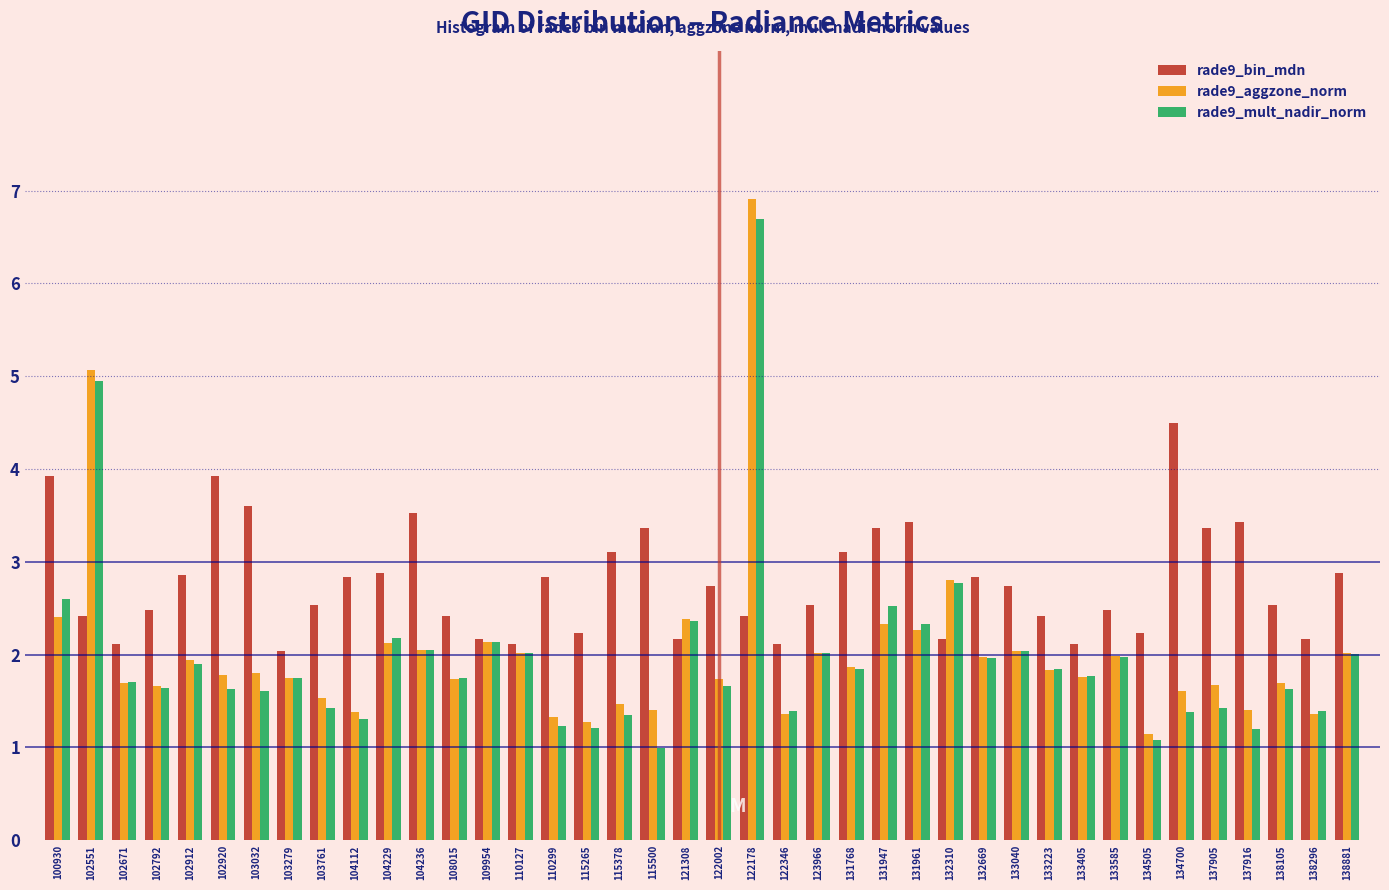

What is the maximum value shown in the chart?

6.9